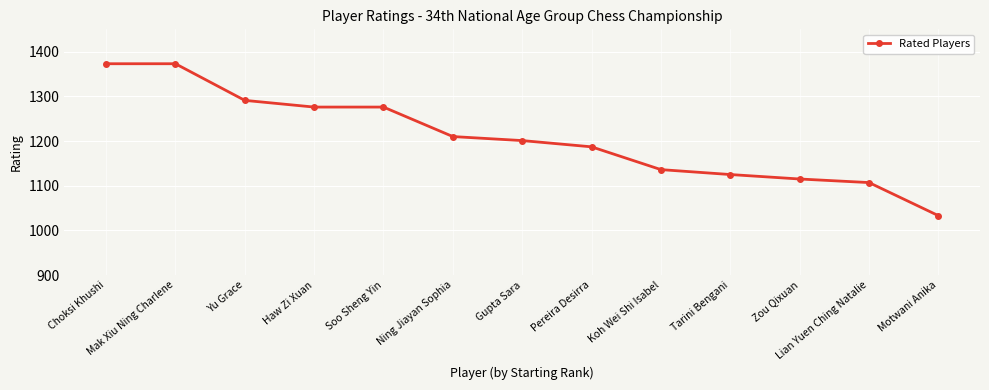

Reading left to right, transcribe all the data shown in this chart.

1373	1373	1291	1276	1276	1210	1201	1187	1136	1125	1115	1107	1033